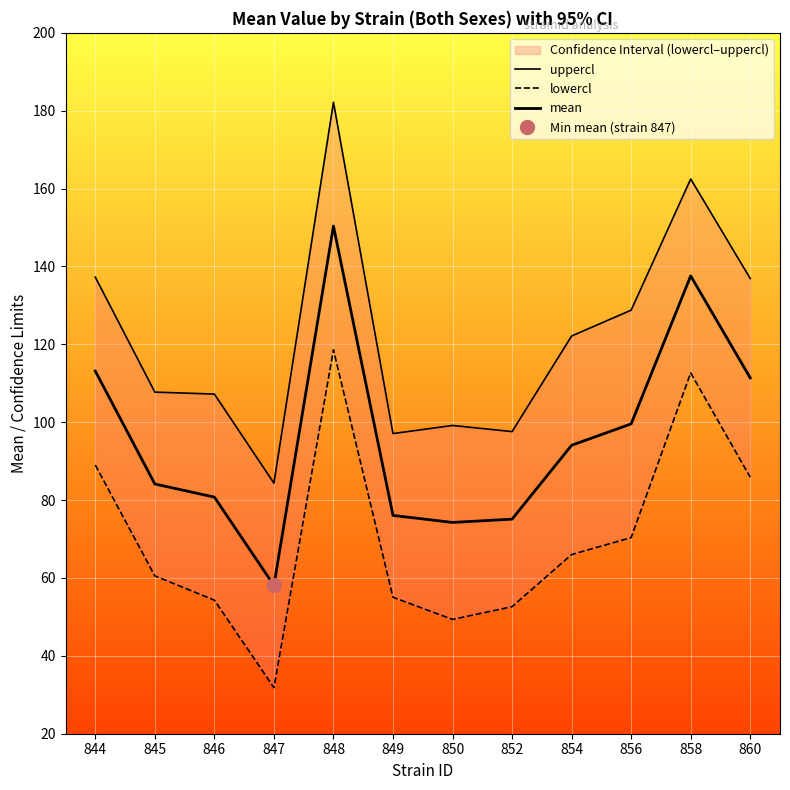

Which category has the highest value in the uppercl series?

848